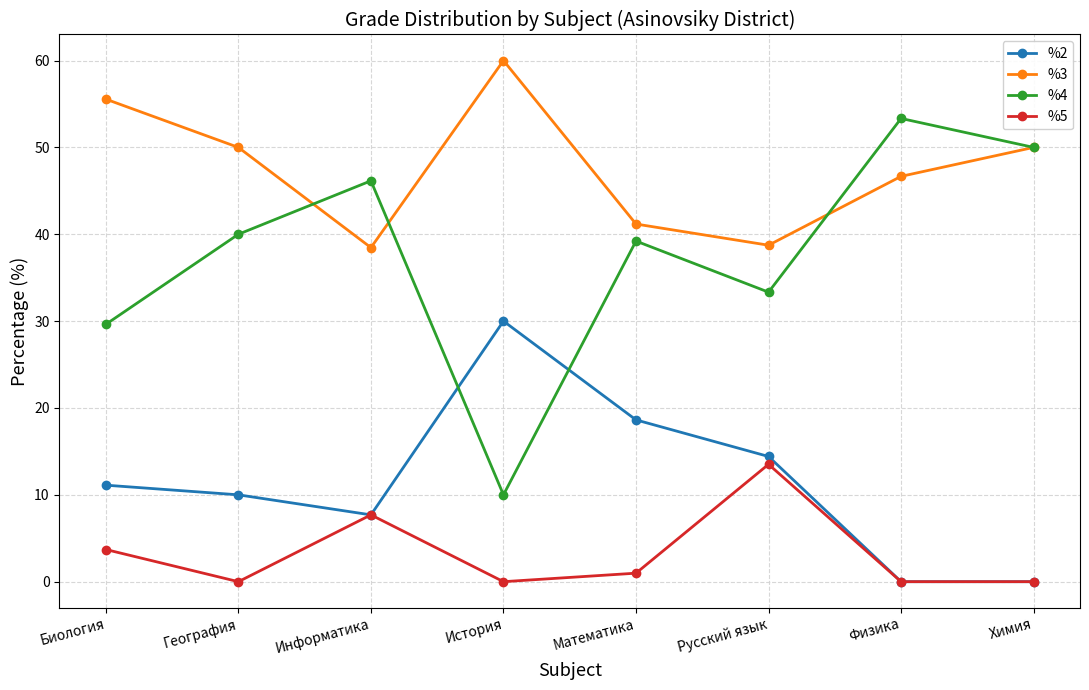

True or false: %5 and %3 cross at least once.

False